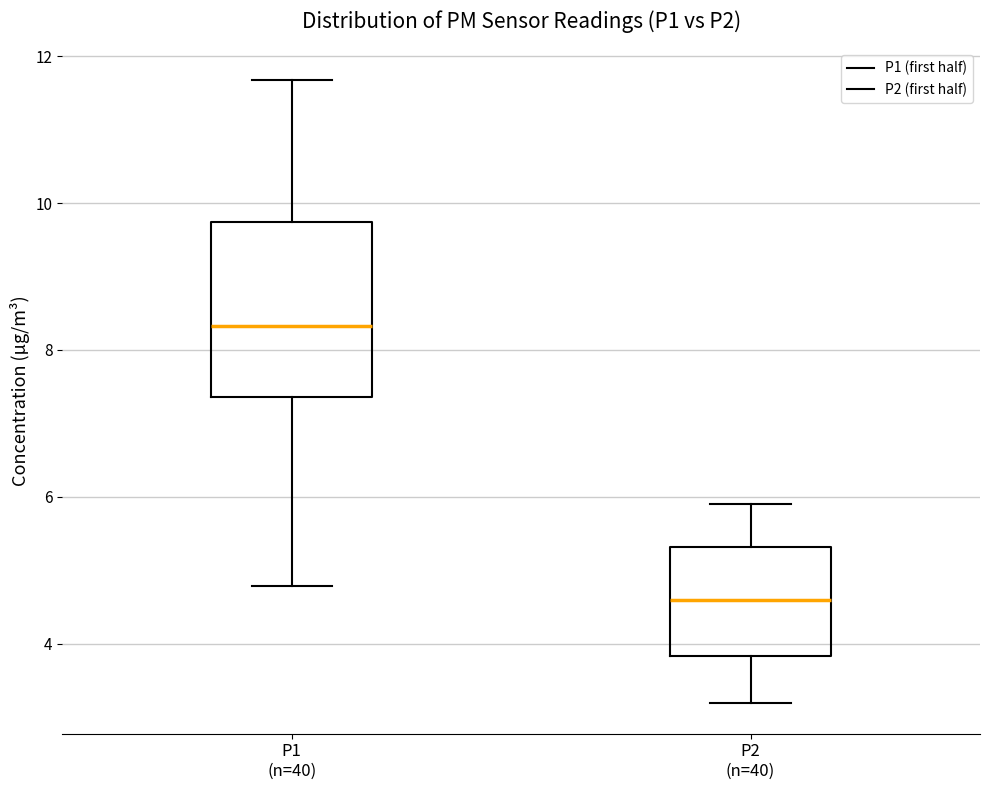

Which box's median line is the lowest?

P2 (n=40)